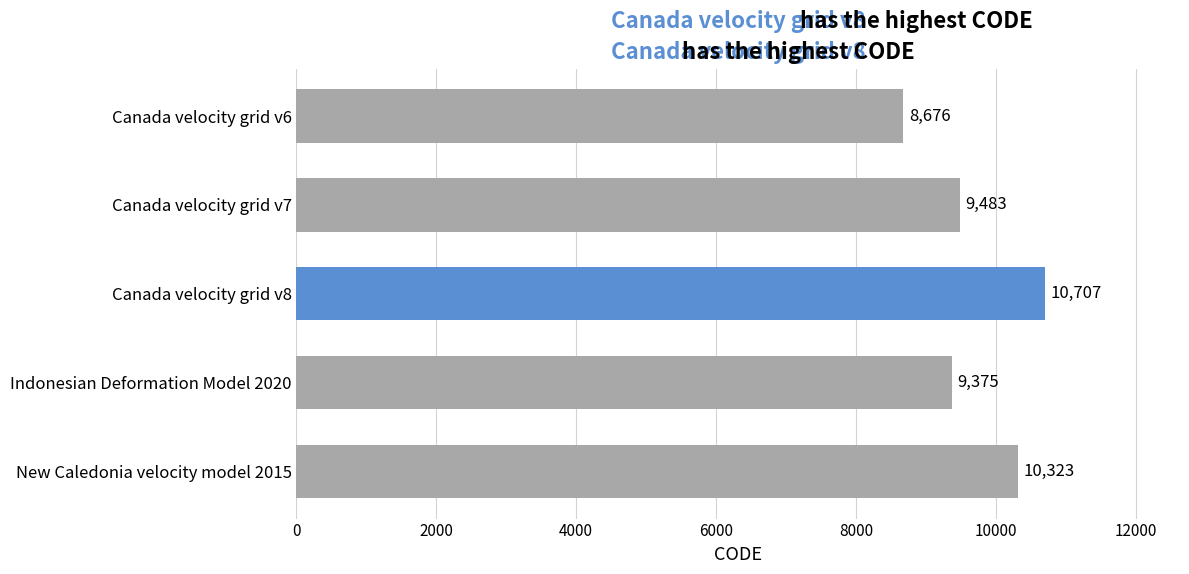

What is the maximum value shown in the chart?

10707